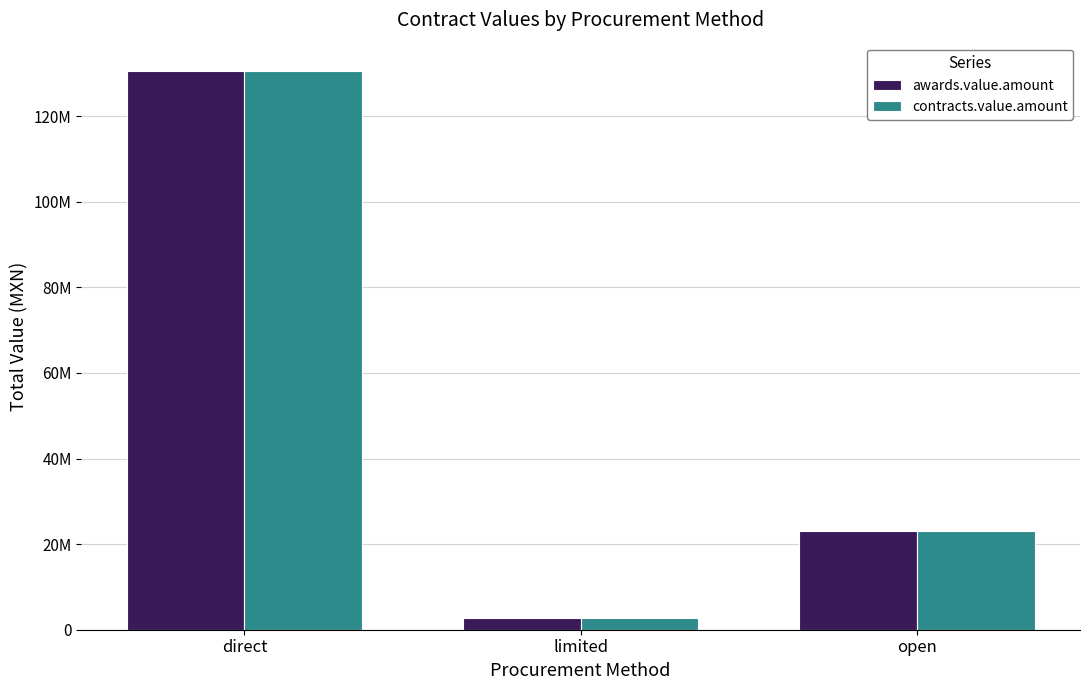

Are the bars horizontal?

No